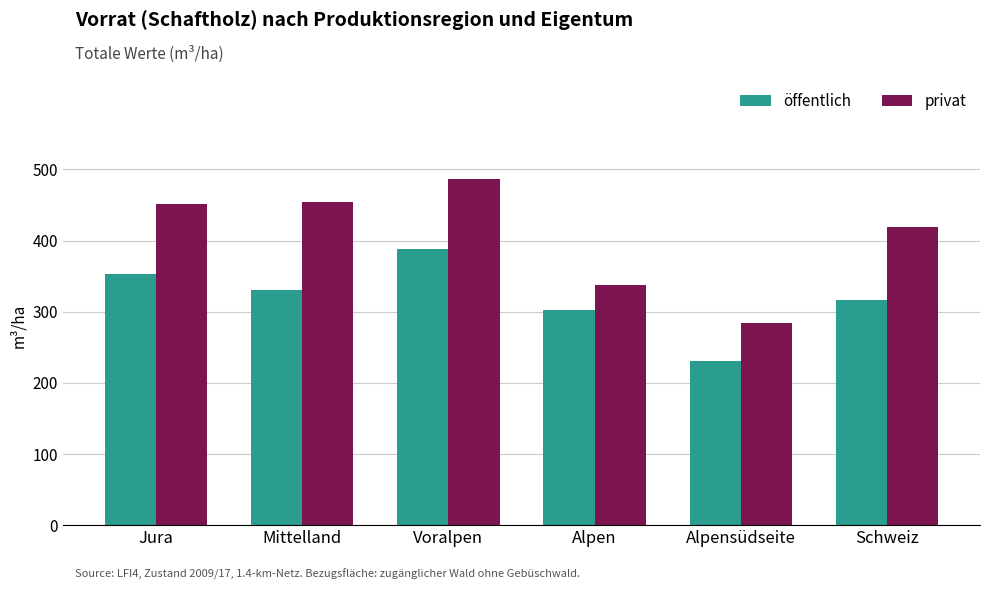

Which series changed the most between Alpen and Schweiz?

privat